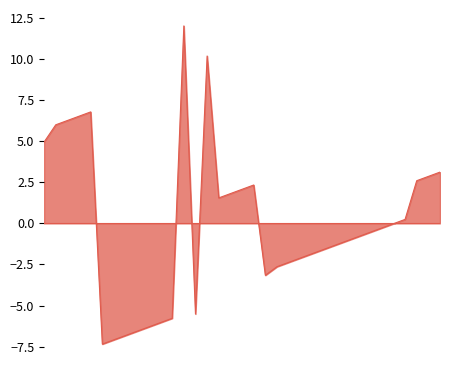

What is the minimum value shown in the chart?

-7.3